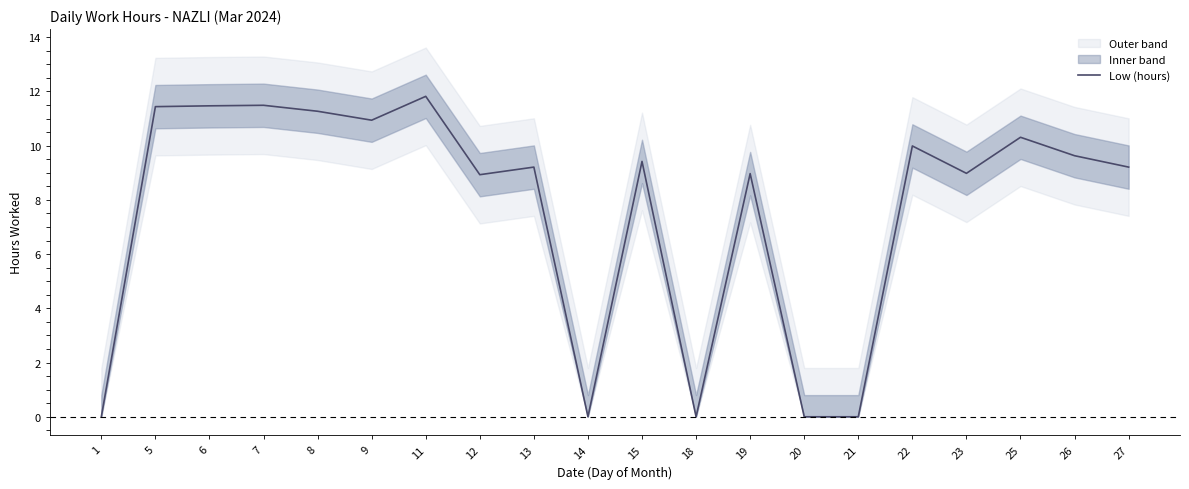

Reading right to left, what are all the values shown in this chart?

27=9.2	26=9.6	25=10.3	23=9.0	22=10.0	21=0.0	20=0.0	19=9.0	18=0.0	15=9.4	14=0.0	13=9.2	12=8.9	11=11.8	9=10.9	8=11.3	7=11.5	6=11.5	5=11.4	1=0.0